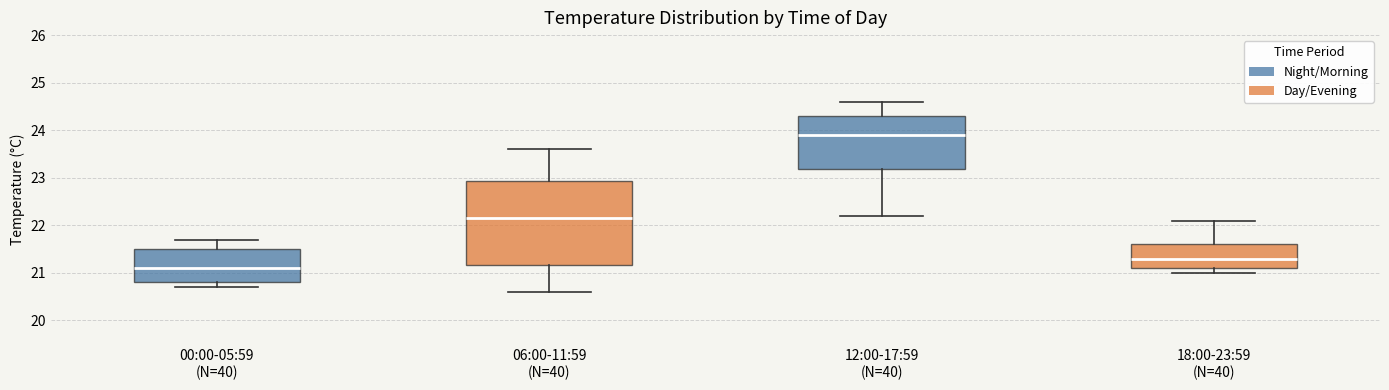

Reading left to right, read every box against the y-axis: the position of its median line, the range the box covers, and the ends of its whiskers. The values are not printed on the chart, so give them approximately, as read against the axis.

00:00-05:59 (N=40): median 21.1, box 20.8 to 21.5, whiskers 20.7 to 21.7
06:00-11:59 (N=40): median 22.2, box 21.2 to 22.9, whiskers 20.6 to 23.6
12:00-17:59 (N=40): median 23.9, box 23.2 to 24.3, whiskers 22.2 to 24.6
18:00-23:59 (N=40): median 21.3, box 21.1 to 21.6, whiskers 21.0 to 22.1